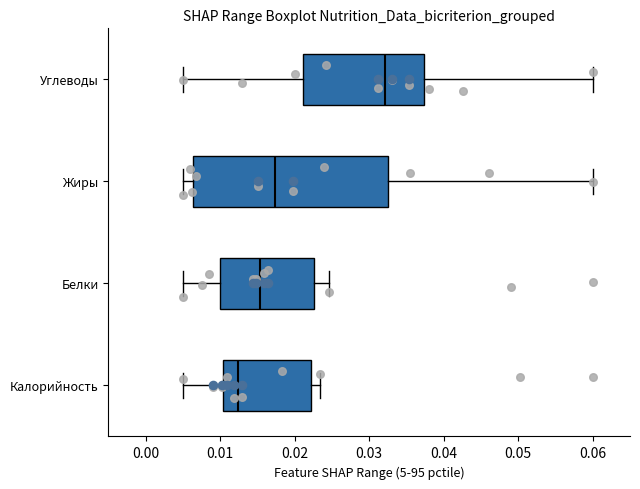

Comparing the boxes themselves (not the whiskers), which one is the widest?

Жиры